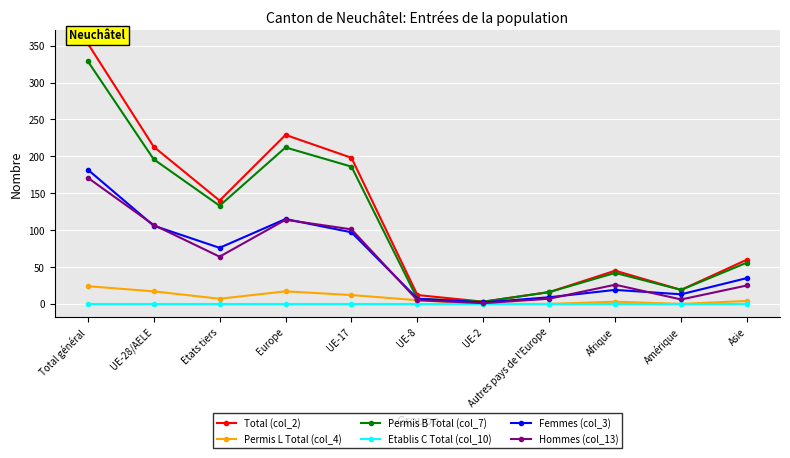

Which series has the largest total across all categories?

Total (col_2)